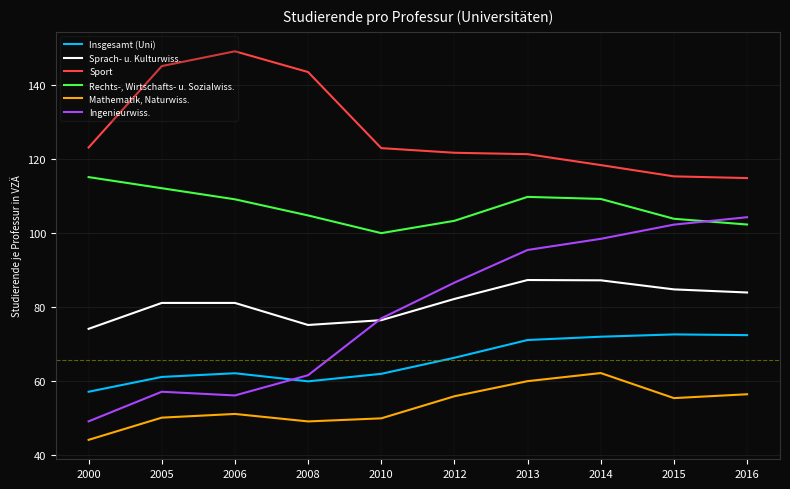

Rank the categories by Ingenieurwiss. value from highest to lowest.

2016, 2015, 2014, 2013, 2012, 2010, 2008, 2005, 2006, 2000